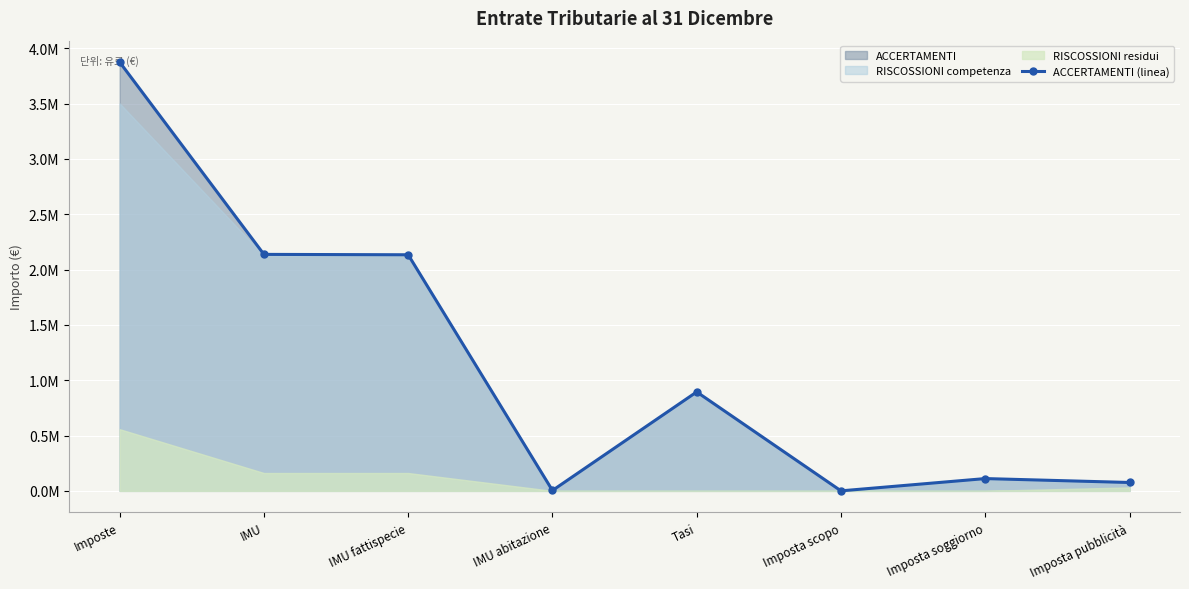

Where does the data first go above 894165?

Imposte